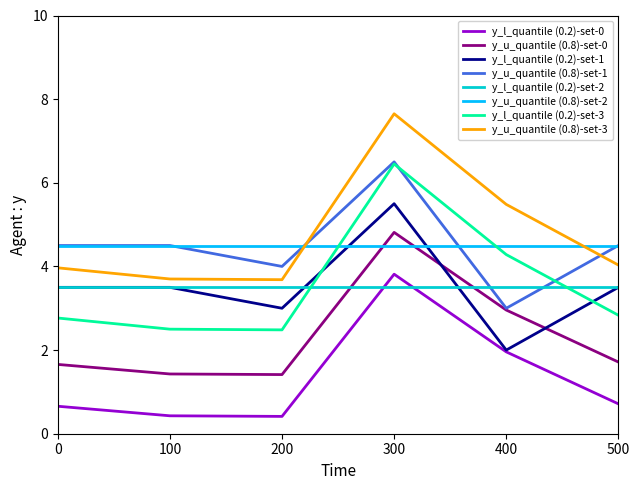

What are all the series names shown in the legend?

y_l_quantile (0.2)-set-0, y_u_quantile (0.8)-set-0, y_l_quantile (0.2)-set-1, y_u_quantile (0.8)-set-1, y_l_quantile (0.2)-set-2, y_u_quantile (0.8)-set-2, y_l_quantile (0.2)-set-3, y_u_quantile (0.8)-set-3